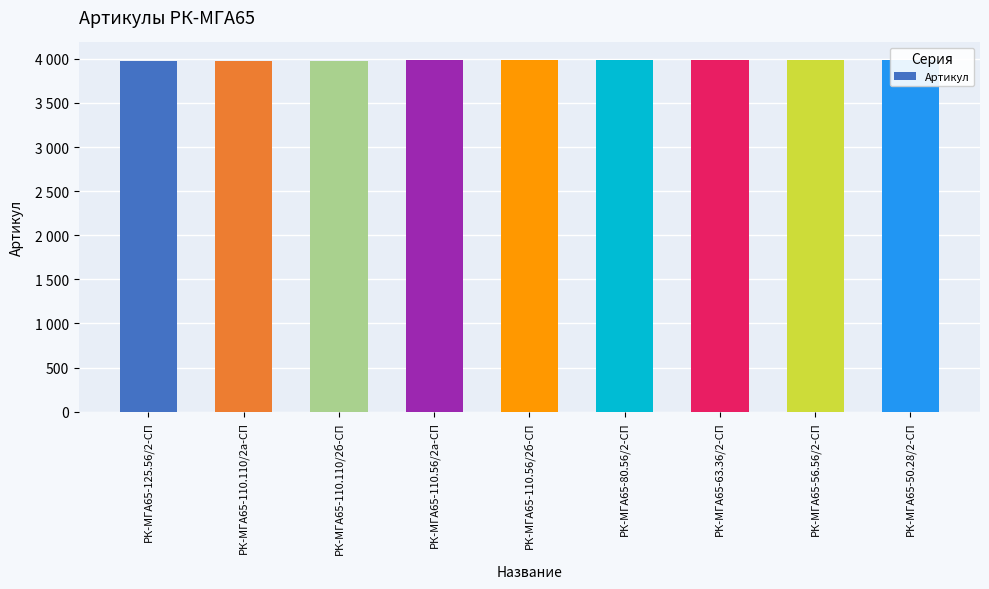

What is the difference between the maximum and minimum values?

8